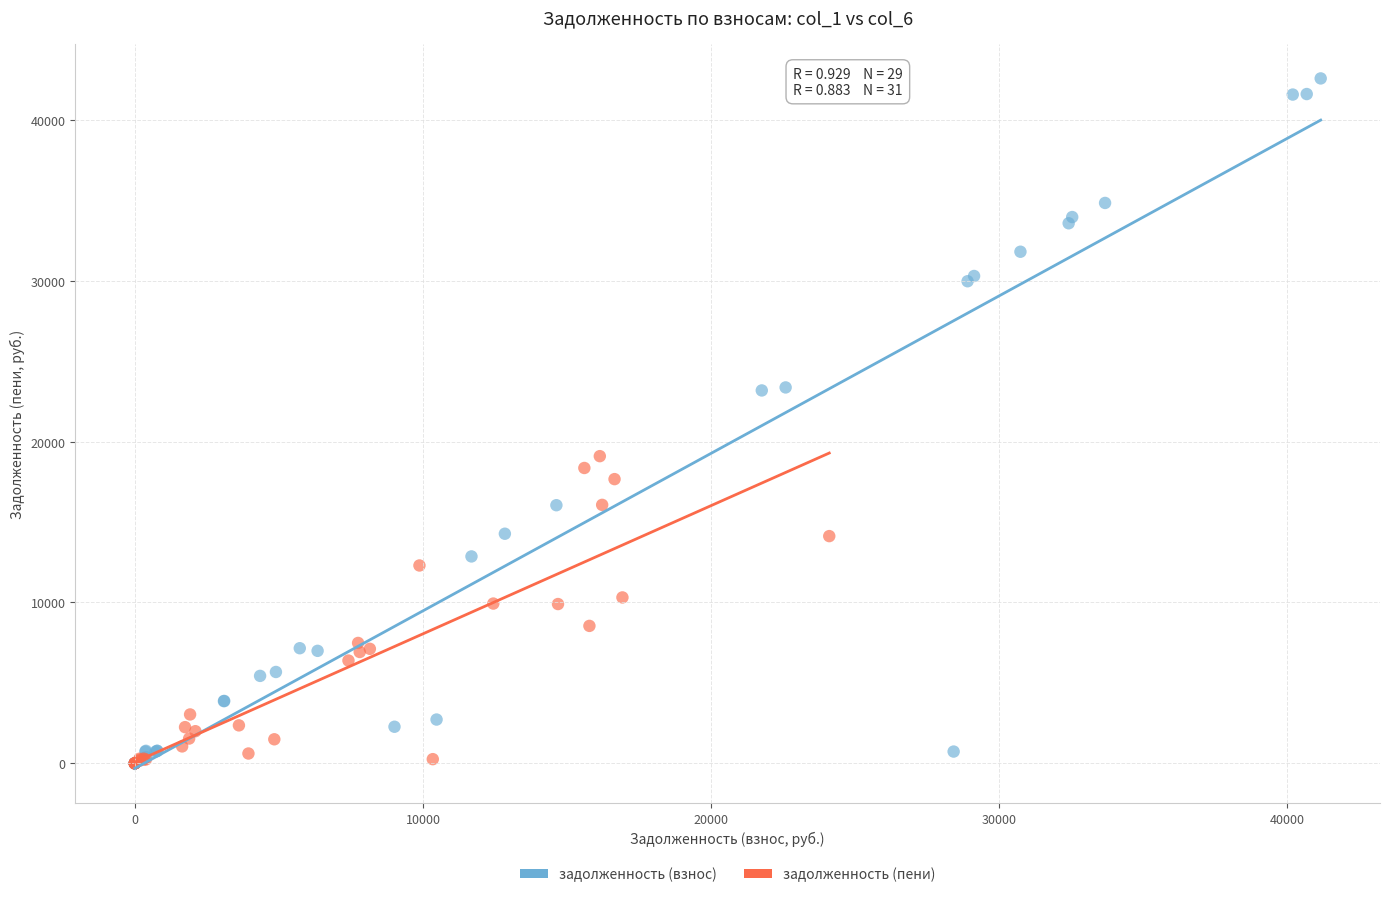

Which series reaches the maximum Y coordinate?

задолженность (взнос)